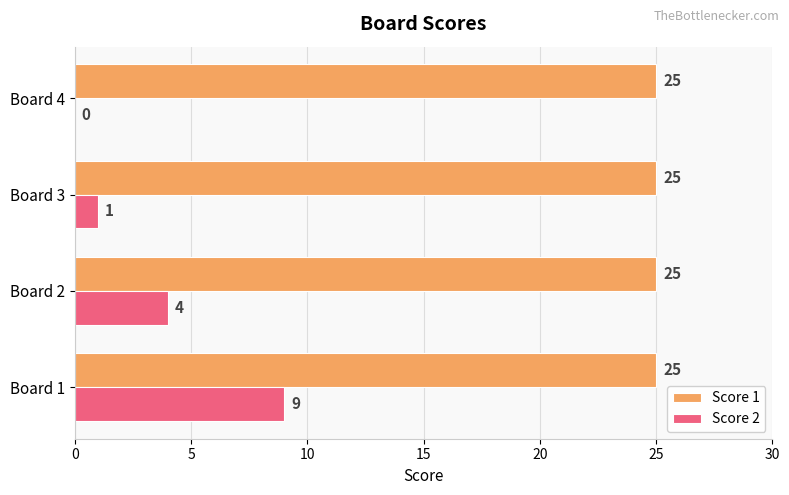

Which series changed the most between Board 1 and Board 3?

Score 2